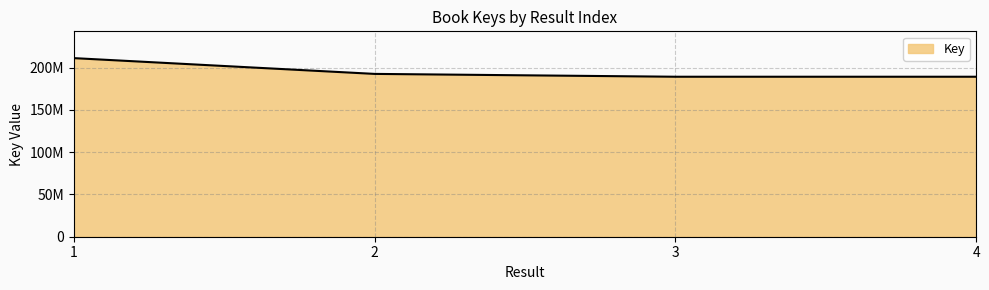

What is the value of the 2nd point from the left?

192657643